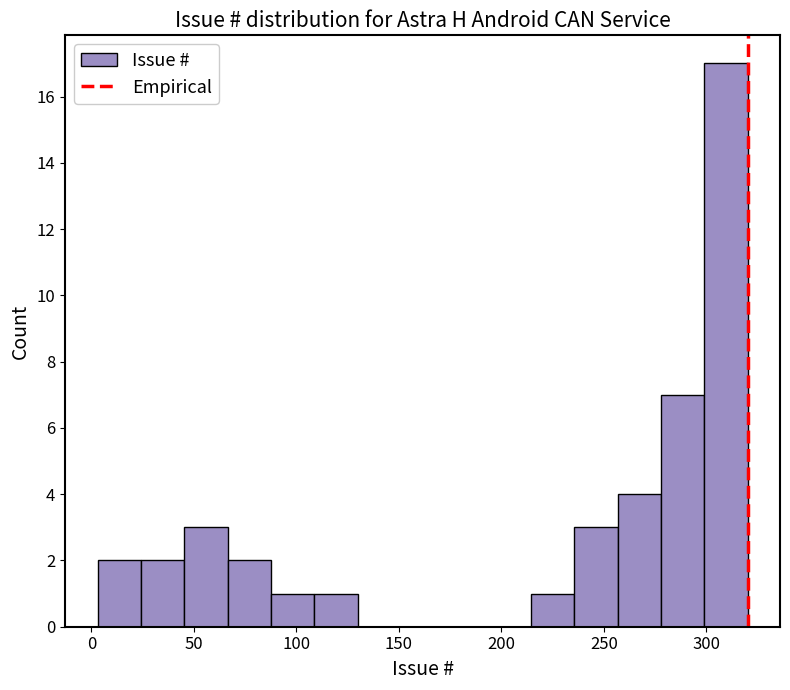

Which range on the x-axis has the tallest bar?

300 to 320